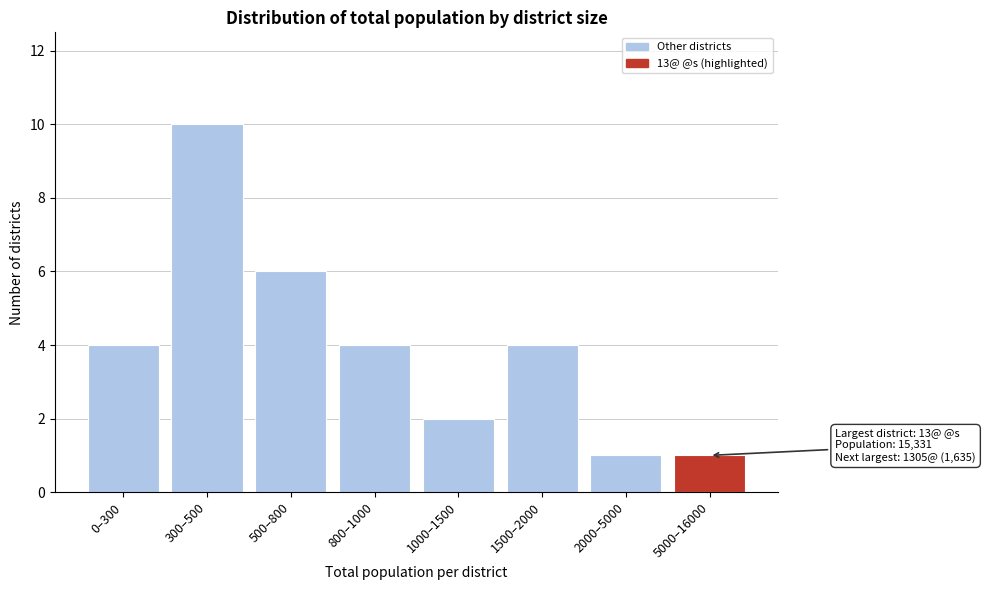

Reading left to right, list all the values displayed in this chart.

4	10	6	4	2	4	1	1